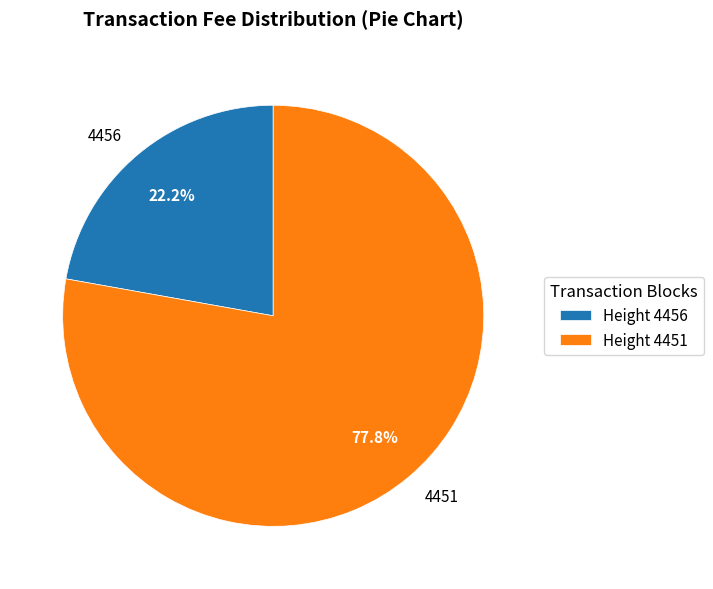

Which slice is the largest?

4451